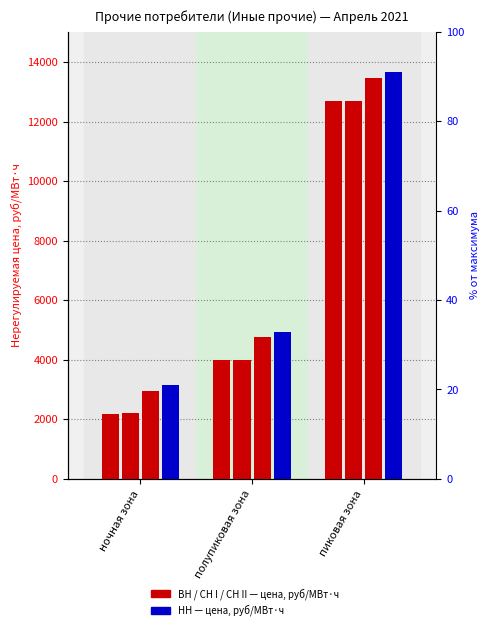

What is the sum of all СН II values?

21178.4